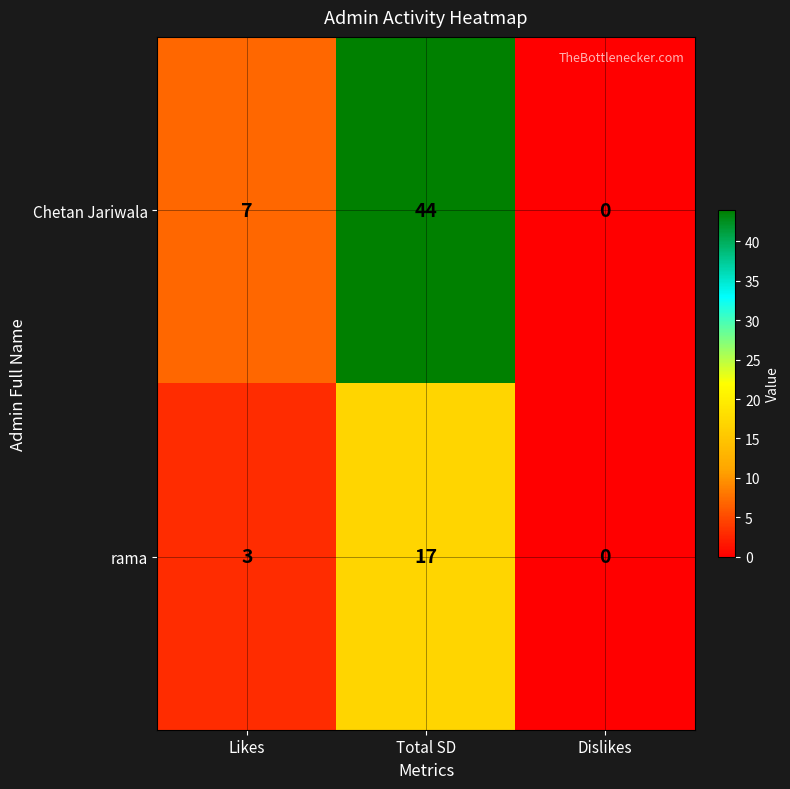

Which category has the highest value across all series?

Total SD